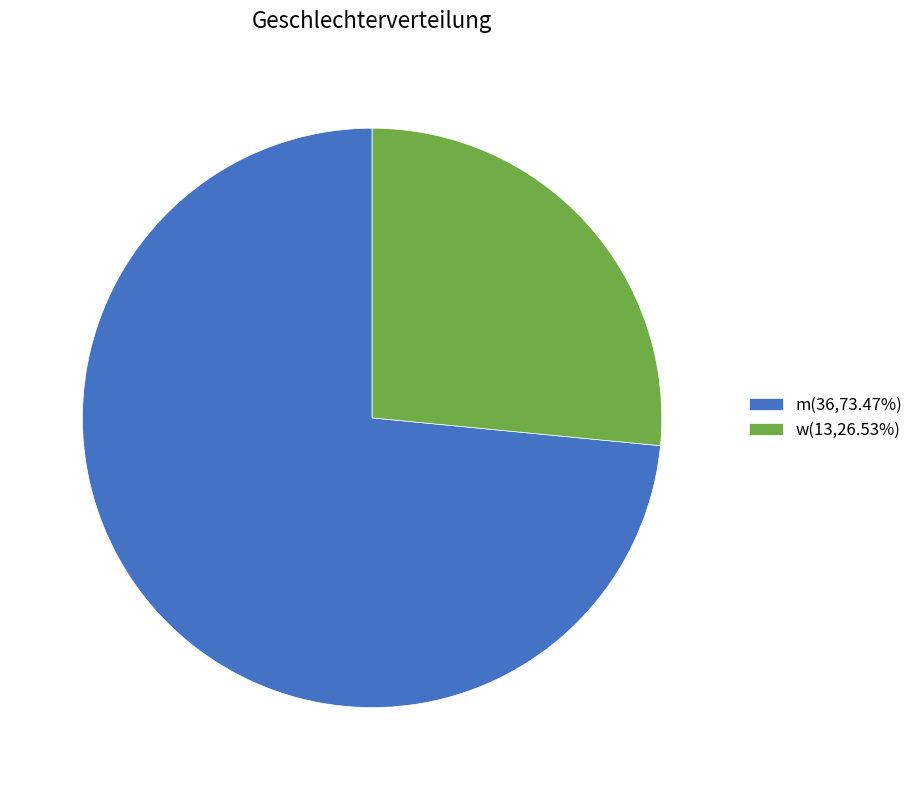

How many slices are in this pie chart?

2